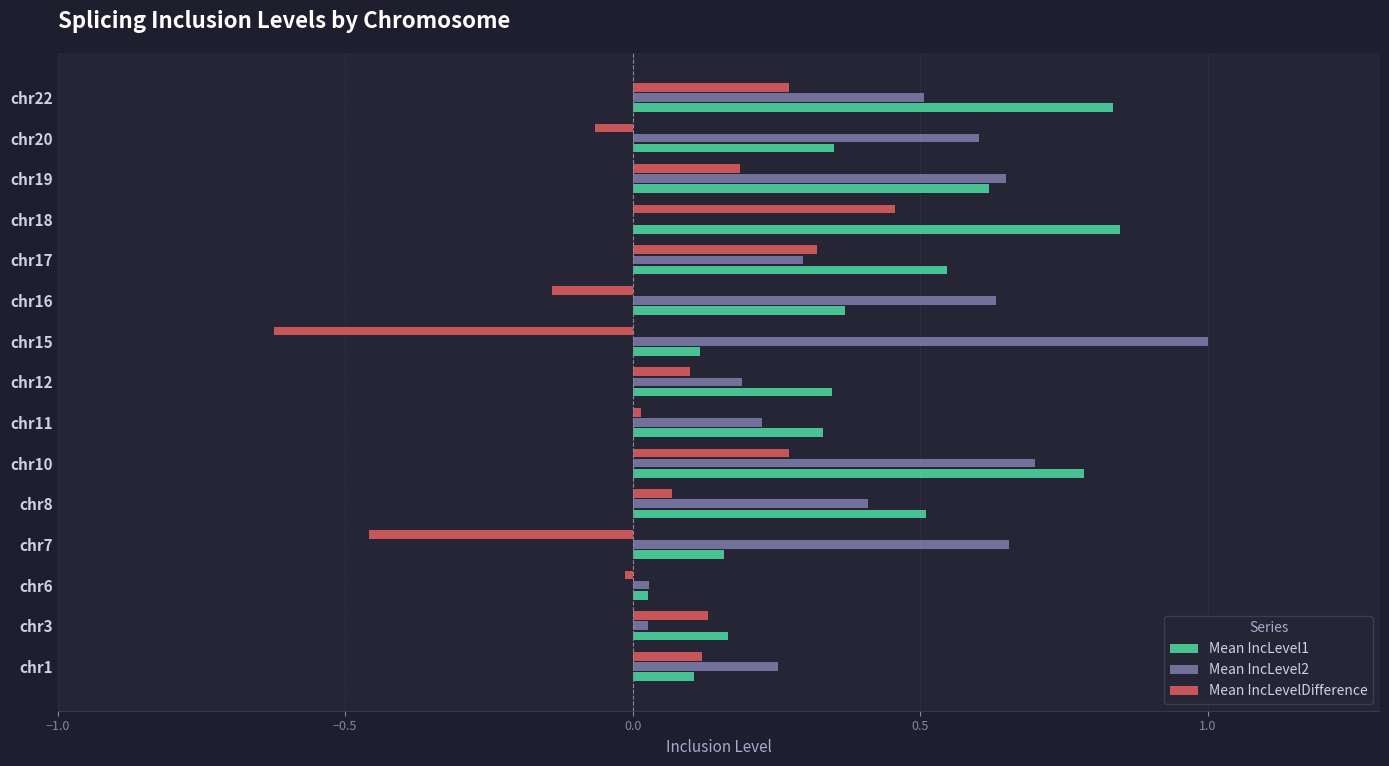

How many series are shown in this chart?

3